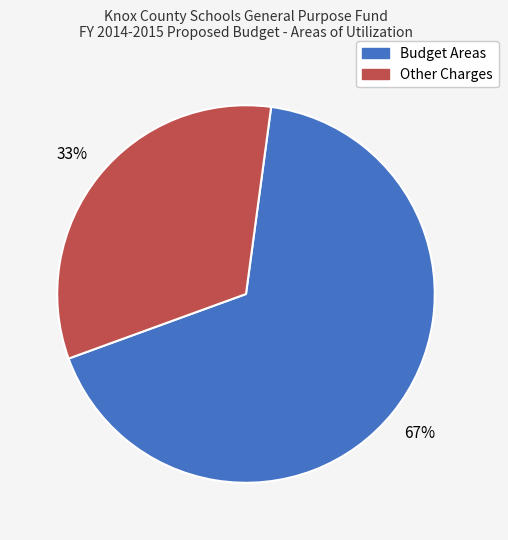

Count the number of slices in the pie.

2